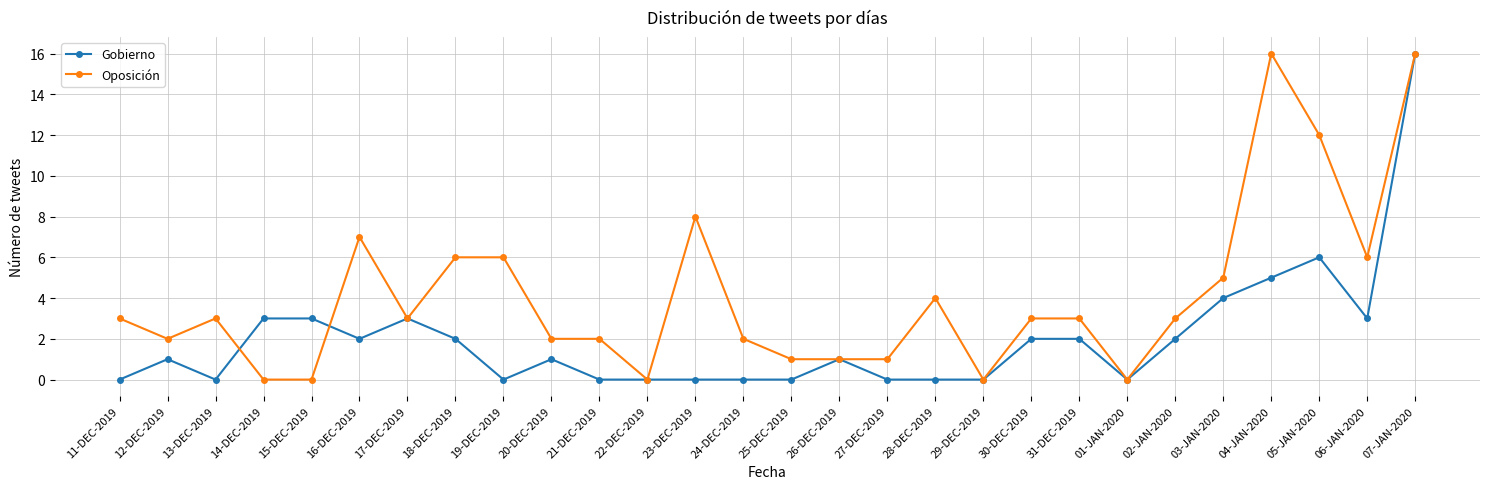

What is the sum of the Oposición values at 02-JAN-2020 and 27-DEC-2019?

4